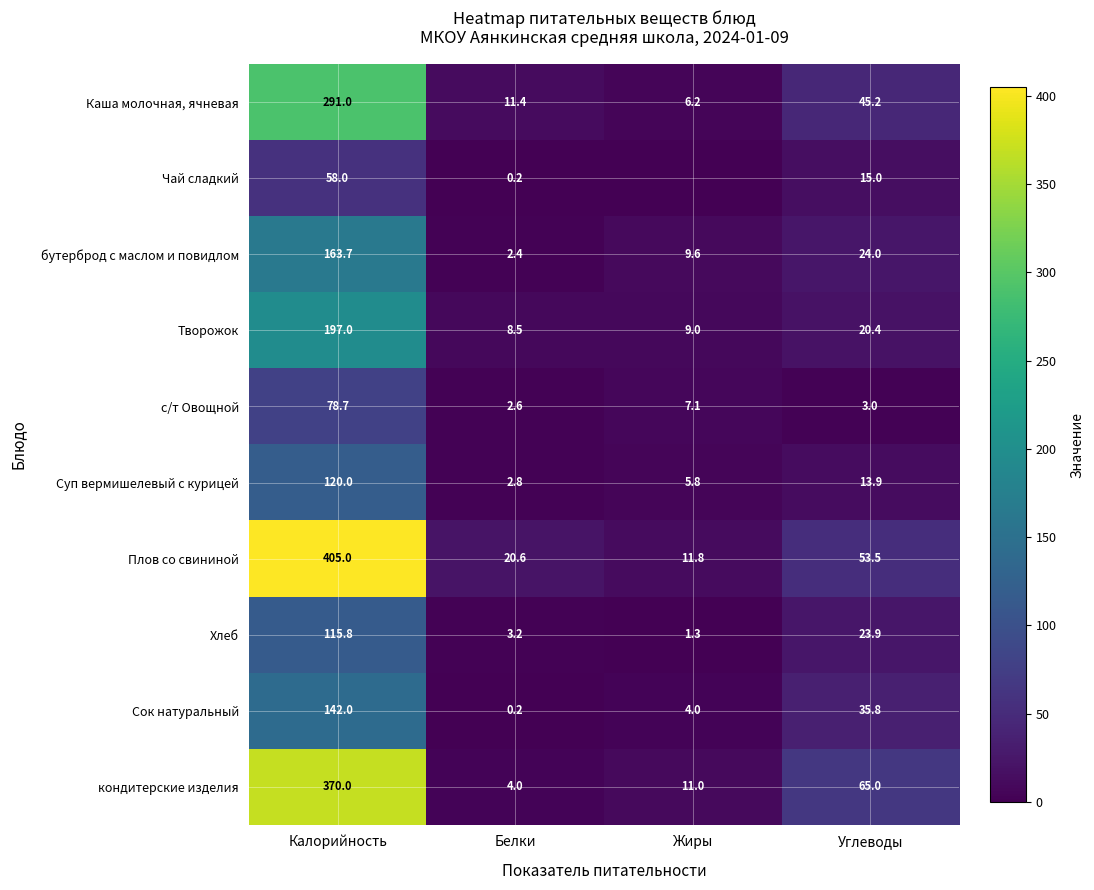

What is the average value of the Каша молочная, ячневая series?

88.5